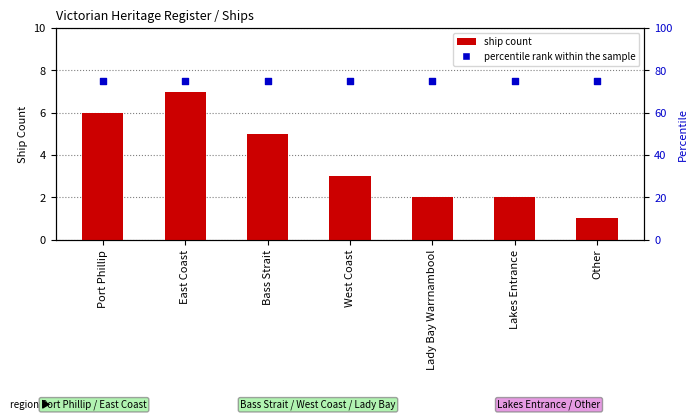

What is the total value across all series at West Coast?

78